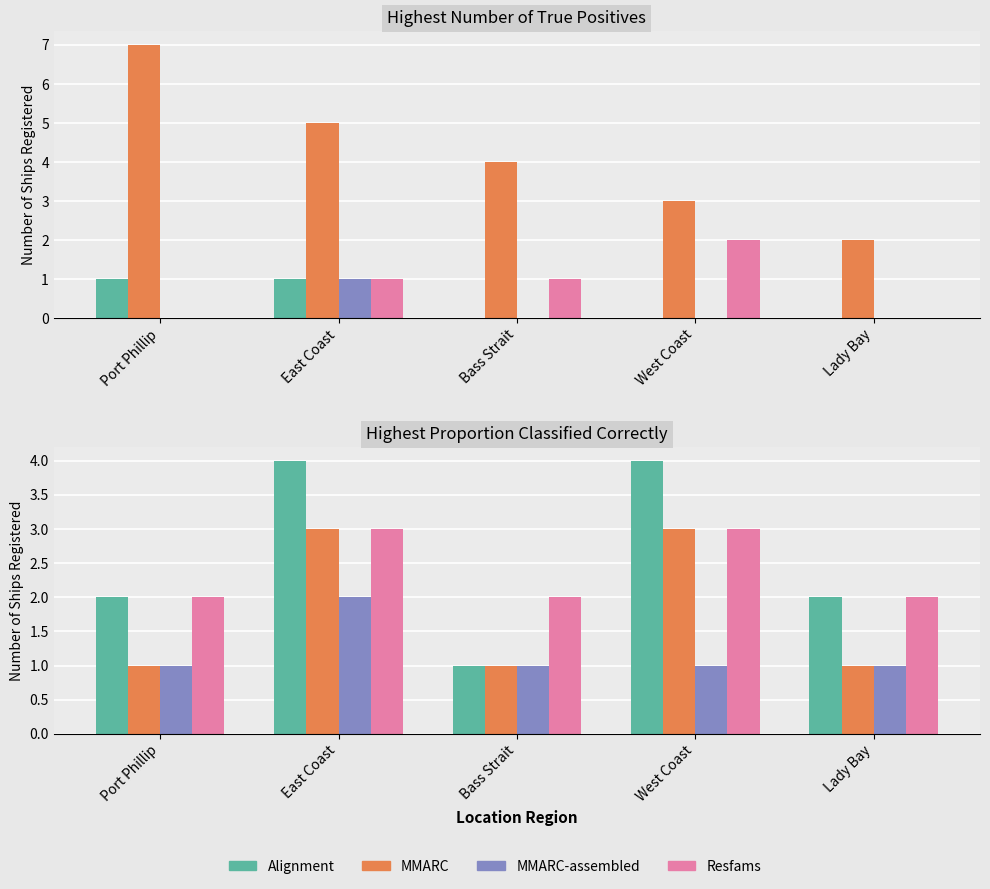

How many bars are there in each group?

4